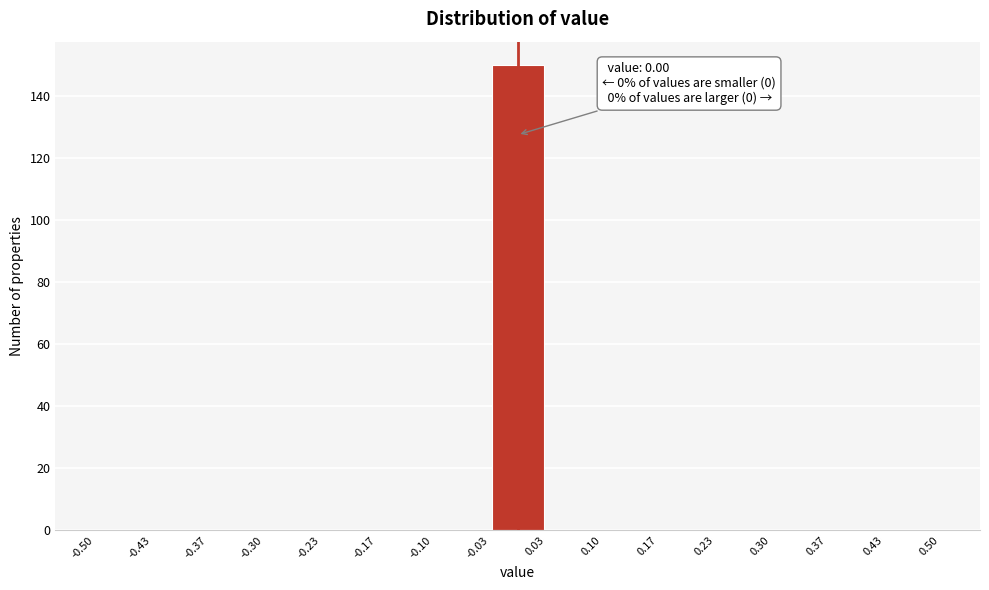

Which range on the x-axis has the tallest bar?

-0.03 to 0.03